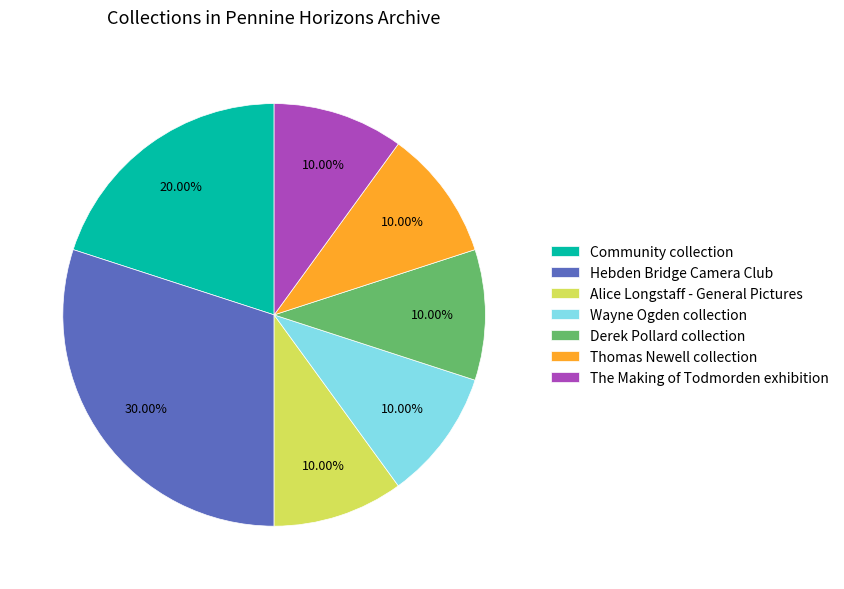

Which category has the biggest portion of the pie?

Hebden Bridge Camera Club